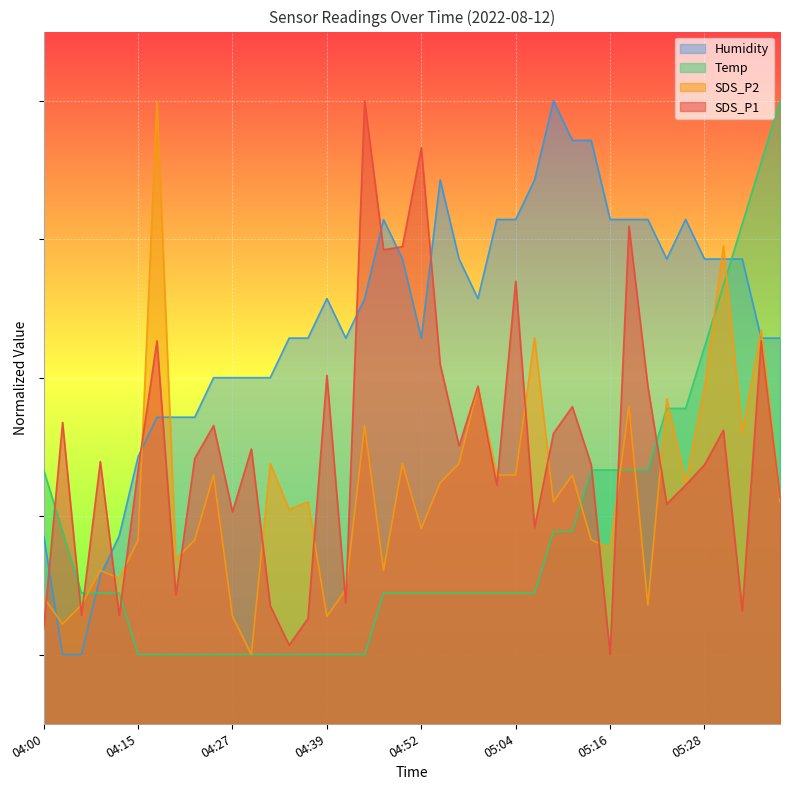

Is it true that Humidity equals 14.2 at 04:39?

False